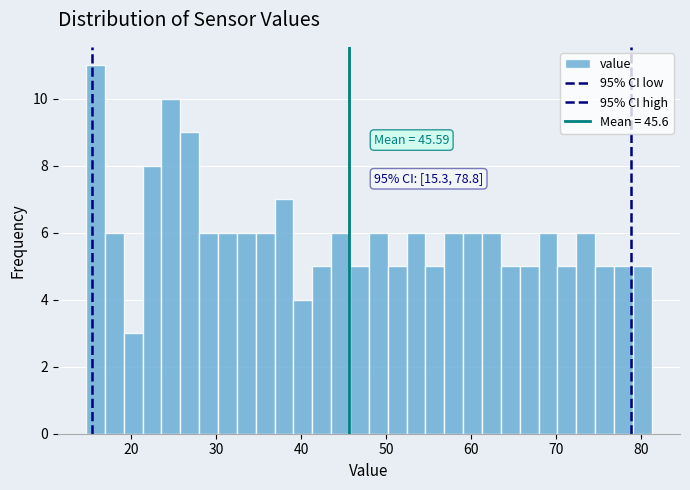

Read against the x-axis, roughly where is the centre of the tallest bar?

16